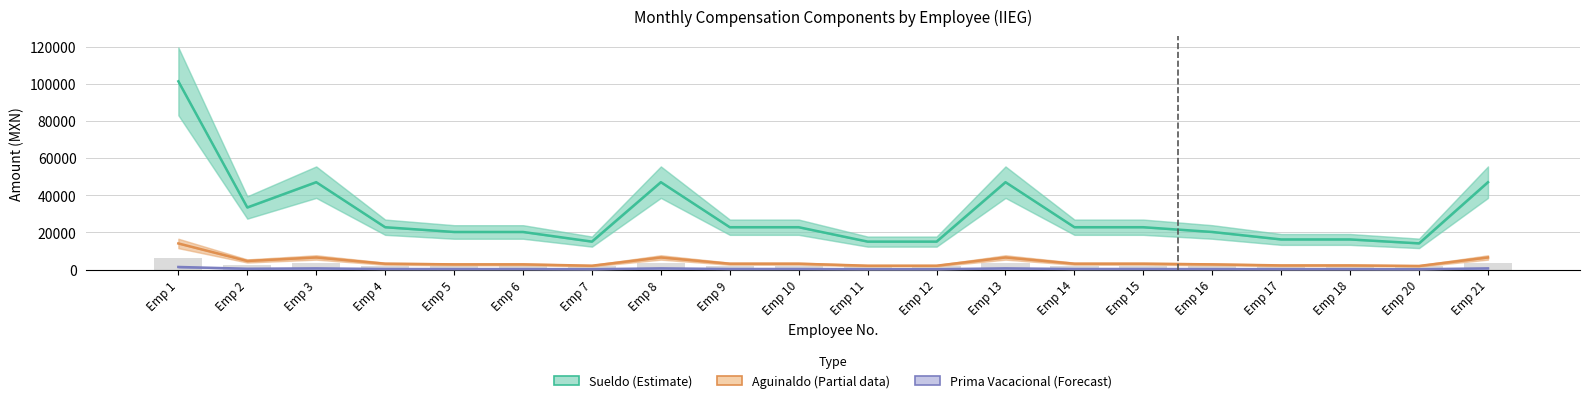

True or false: Aguinaldo (Partial) has a value of 3275.1 at Emp 7.

False